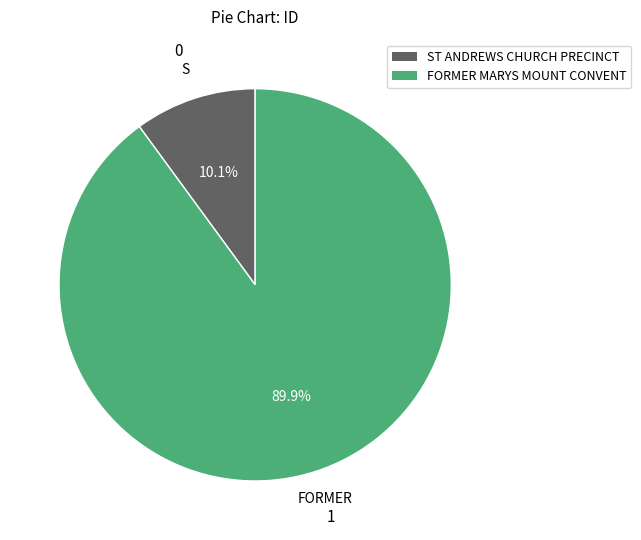

What percentage is the FORMER MARYS MOUNT CONVENT slice, to the nearest percent?

90%